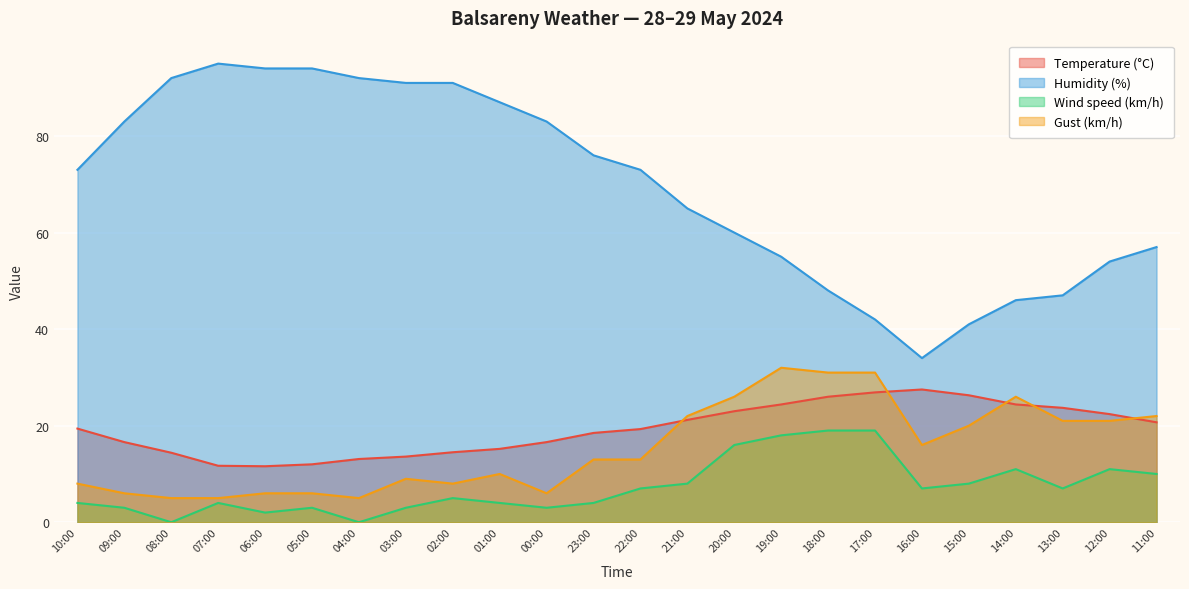

What is the total value across all series at 19:00?

129.4